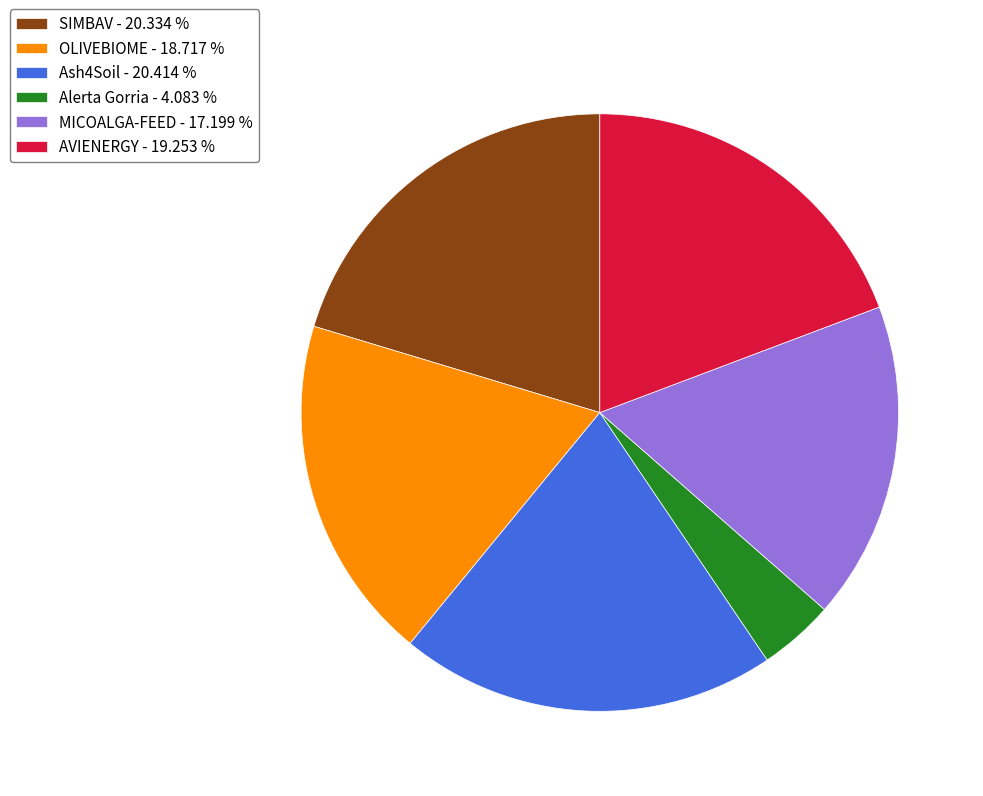

Approximately how many times larger is the value at Ash4Soil - 20.414 % compared to AVIENERGY - 19.253 %?

1.1